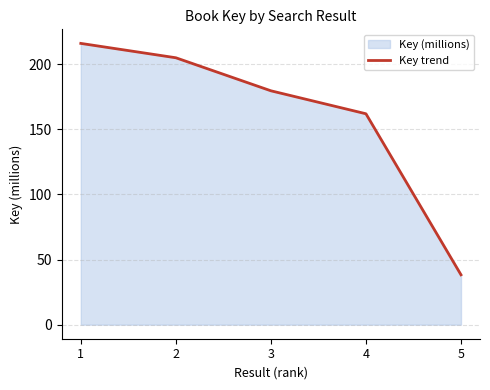

What is the difference between the second highest and minimum values?

166.7